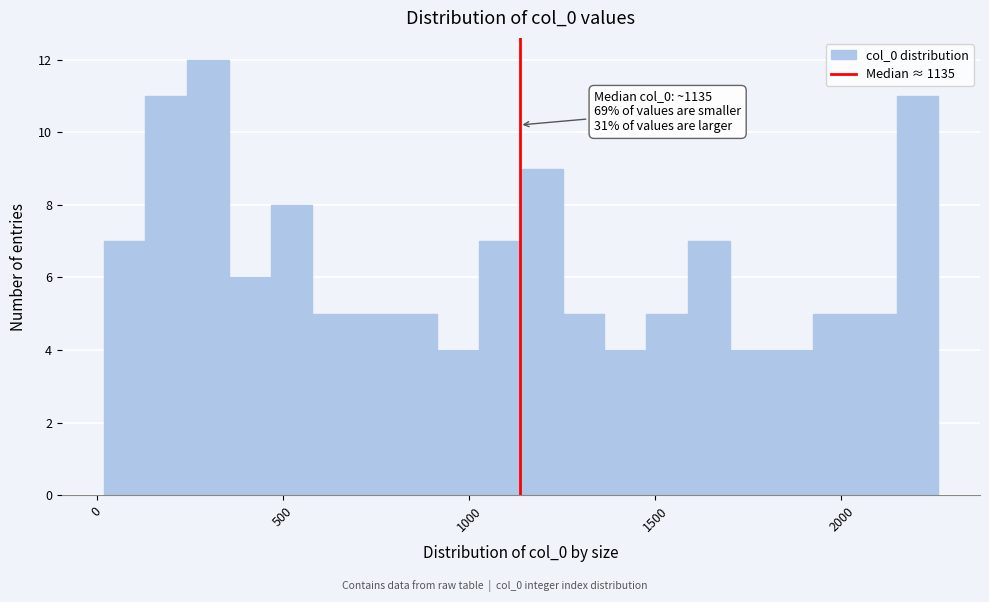

Around what value on the x-axis is the tallest bar? Give the approximate position of its centre, as read against the axis.

300